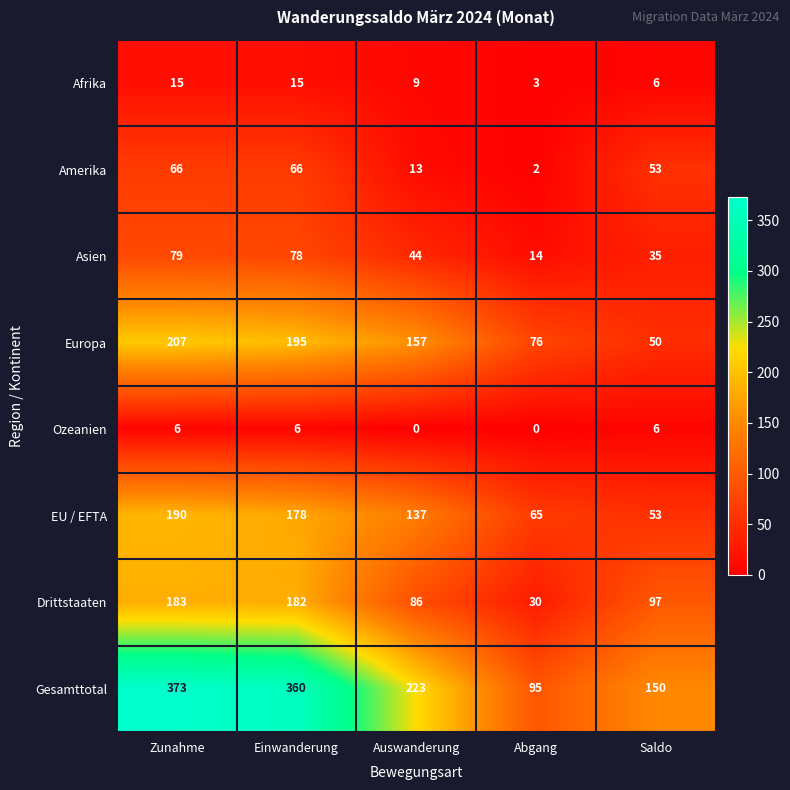

True or false: Drittstaaten has a value of 45 at Auswanderung.

False